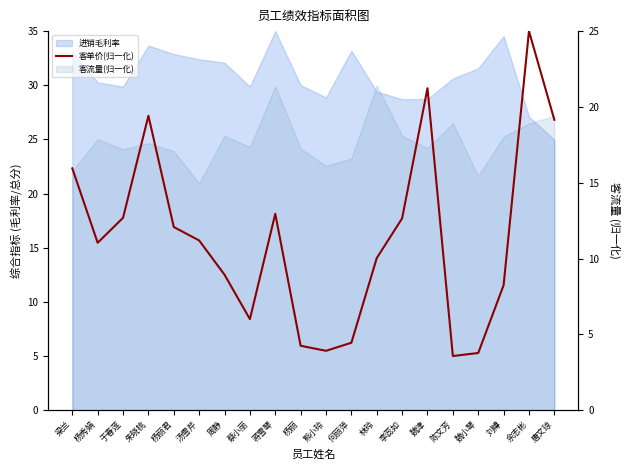

Does the chart display data point markers on the line(s)?

No